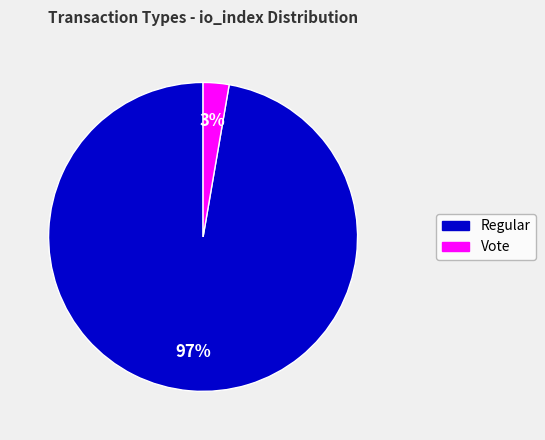

Combined, do Regular and Vote account for over 50%?

Yes